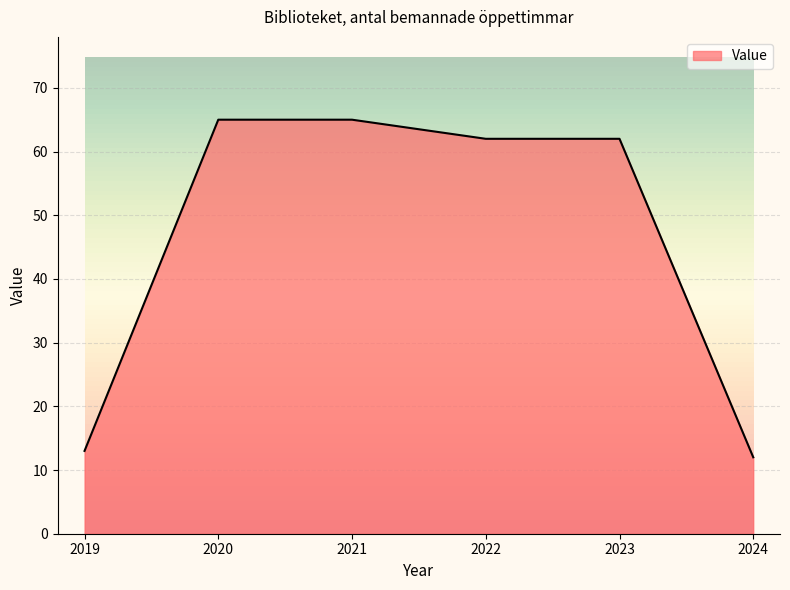

Count the number of categories in the chart.

6